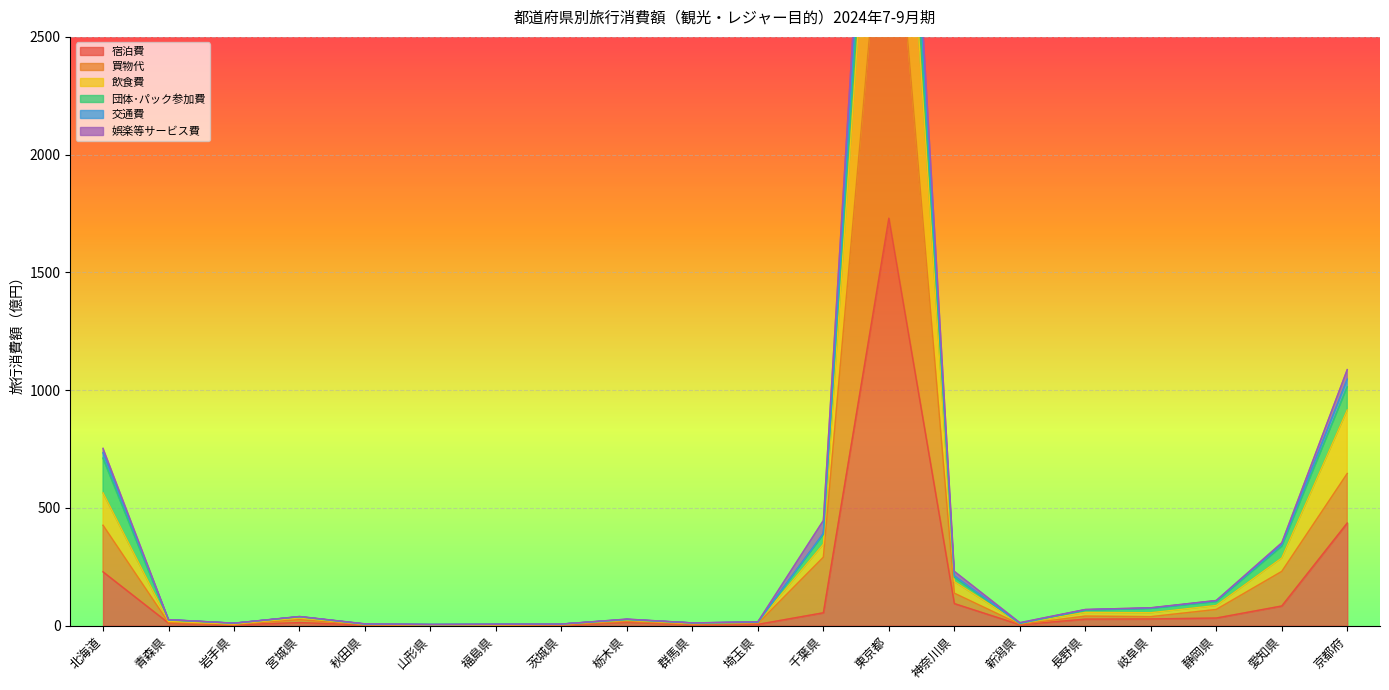

The 宿泊費 series shows 16.7 at 岐阜県. True or false?

False